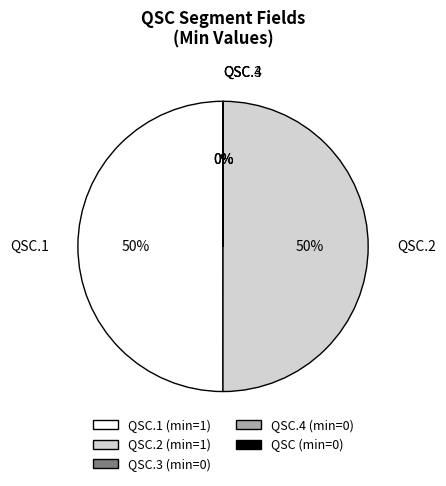

To the nearest percent, what is the difference between the largest and smallest slice percentages?

50%